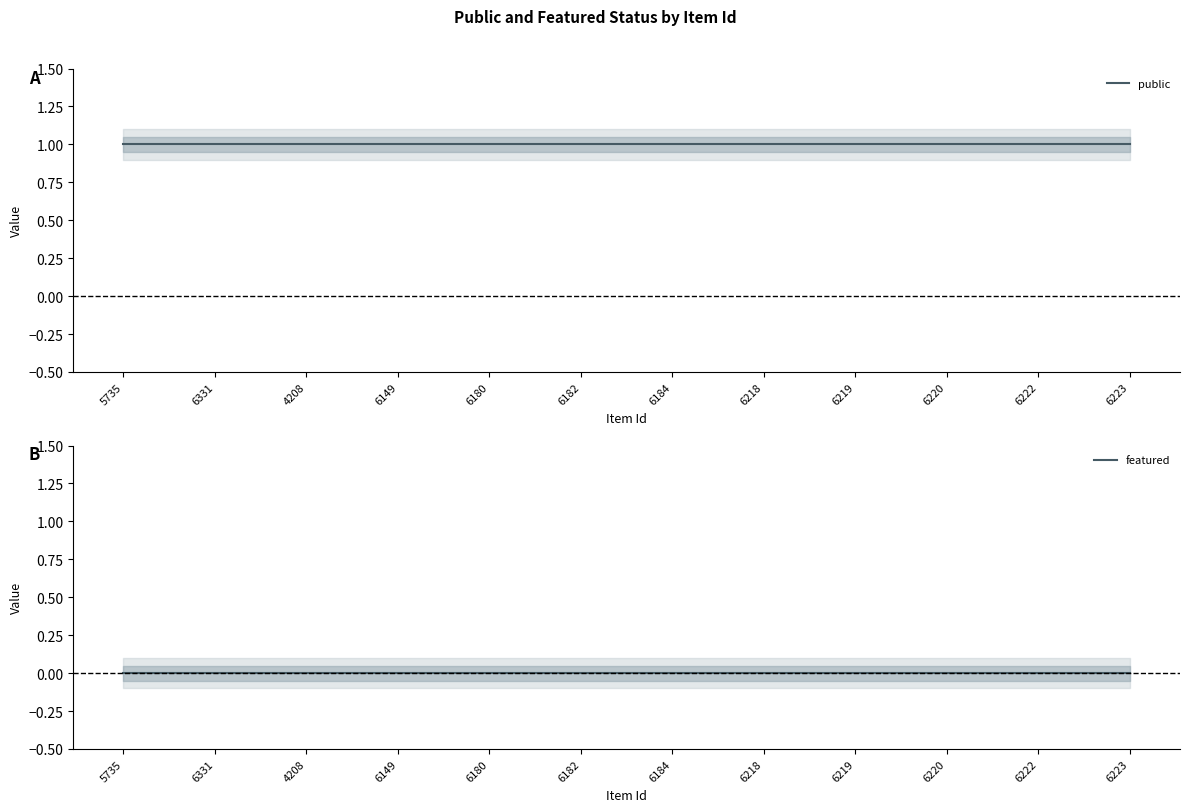

Between 6218 and 4208, which is larger?

6218